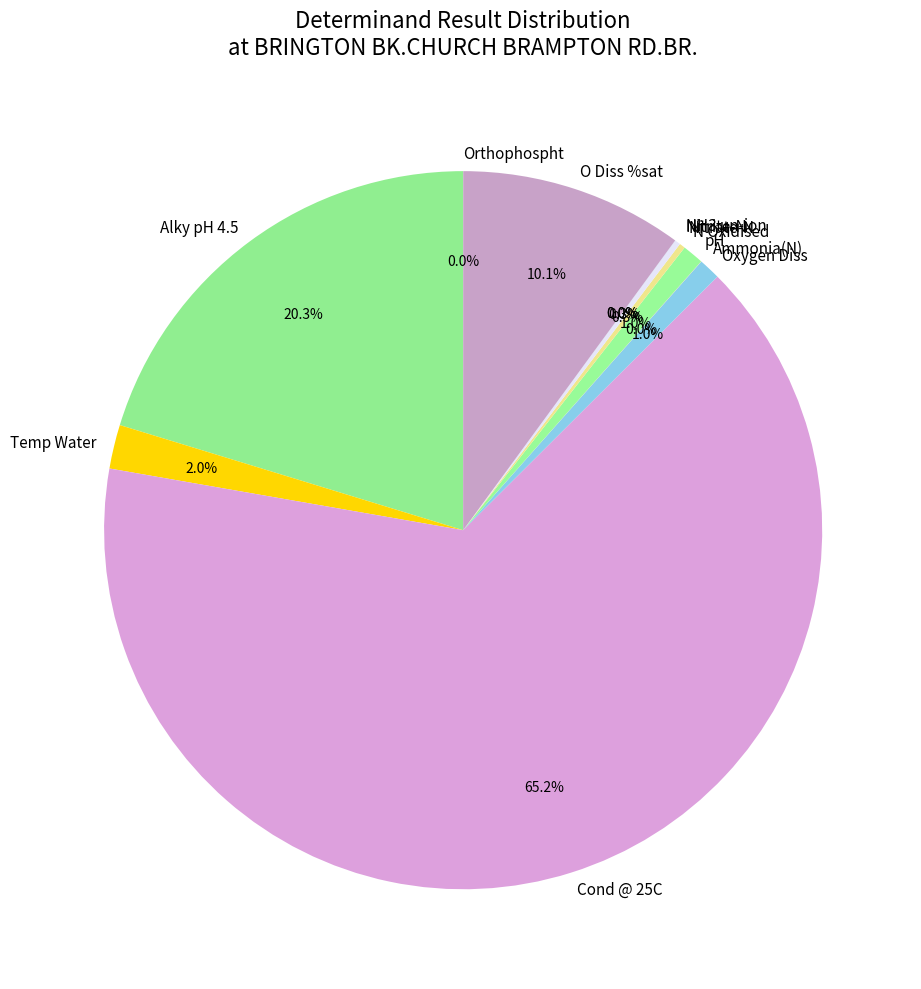

Between Oxygen Diss and Alky pH 4.5, which is larger?

Alky pH 4.5